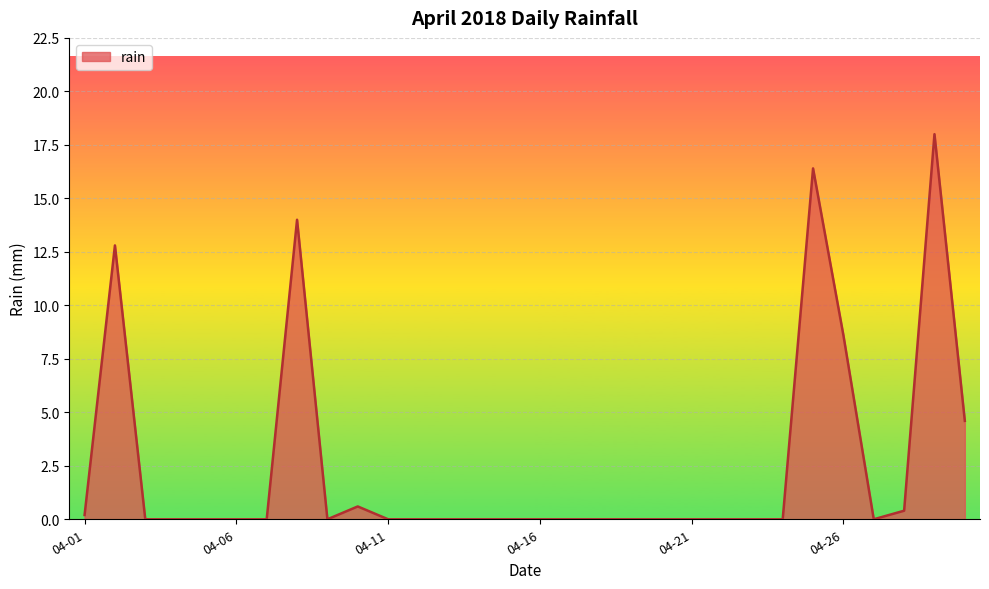

What is the difference between the maximum and minimum values?

18.0